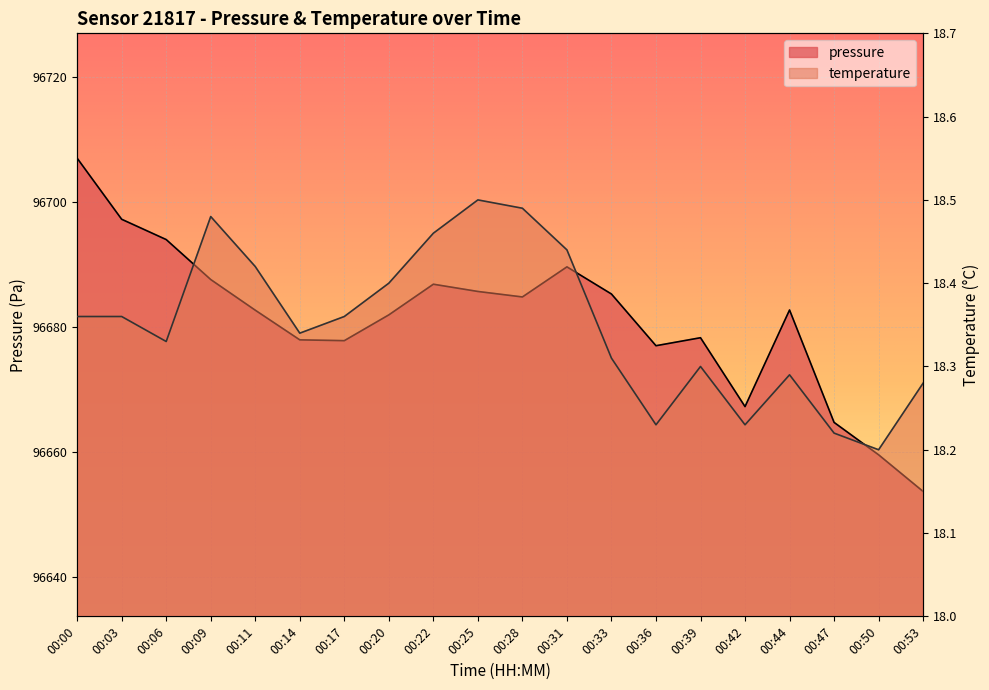

Between 00:42 and 00:31, which is larger?

00:31